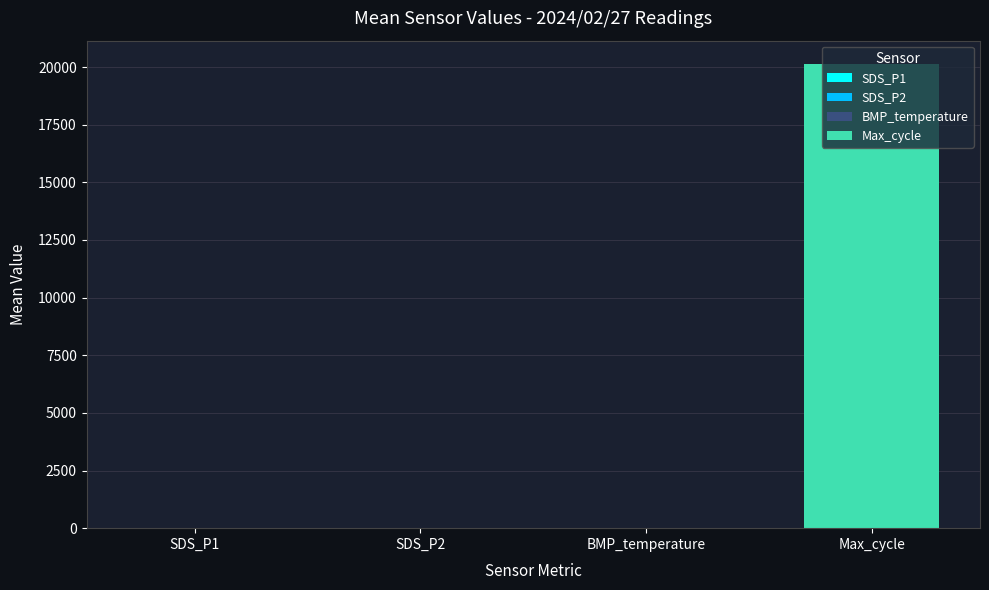

Does the chart contain stacked bars?

No